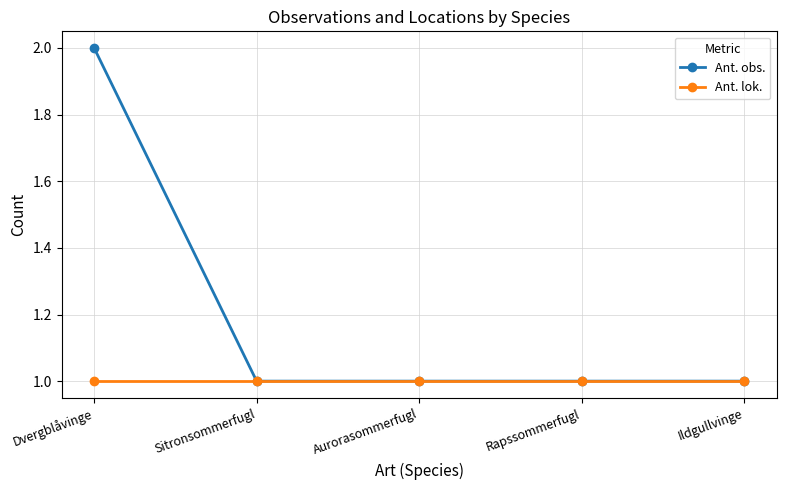

Reading left to right, extract all data points from this chart.

Ant. obs.: Dvergblåvinge=2	Sitronsommerfugl=1	Aurorasommerfugl=1	Rapssommerfugl=1	Ildgullvinge=1
Ant. lok.: Dvergblåvinge=1	Sitronsommerfugl=1	Aurorasommerfugl=1	Rapssommerfugl=1	Ildgullvinge=1